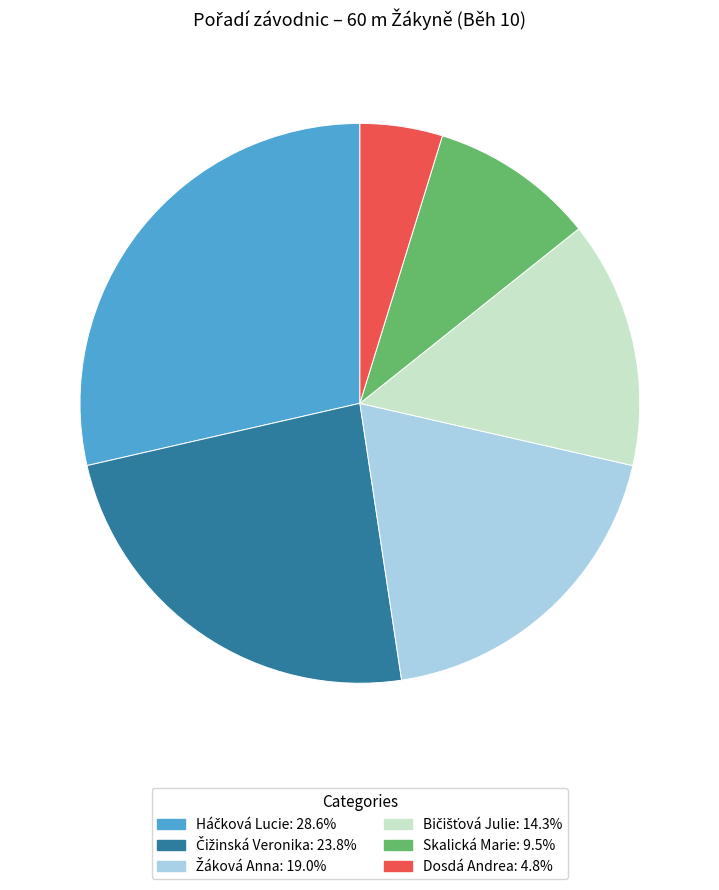

Is there a majority slice in this chart?

No